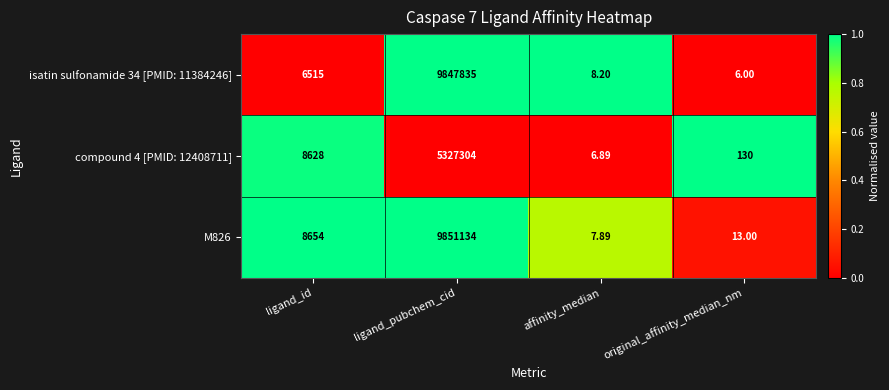

How many categories are shown in the chart?

4